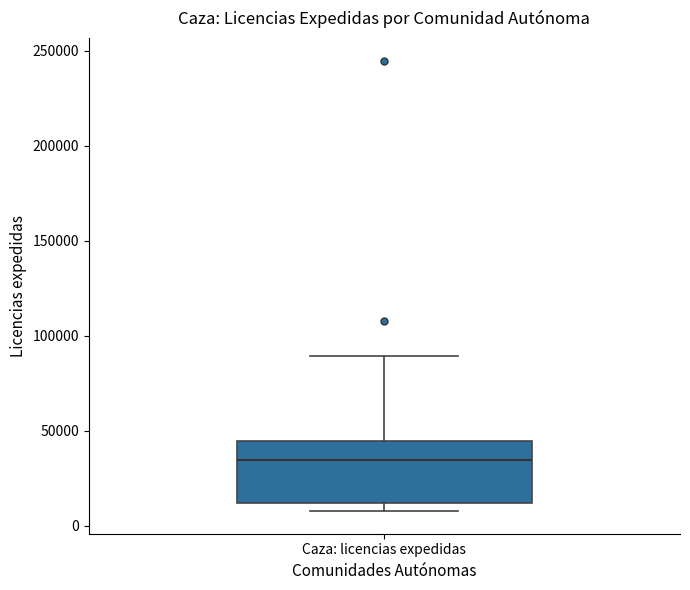

Read this box plot against the y-axis: the position of the median line, the range covered by the box, and the ends of both whiskers. The values are not printed on the chart, so give them approximately, as read against the axis.

median 35000, box 10000 to 45000, whiskers 10000 (just below the box's lower edge) to 90000